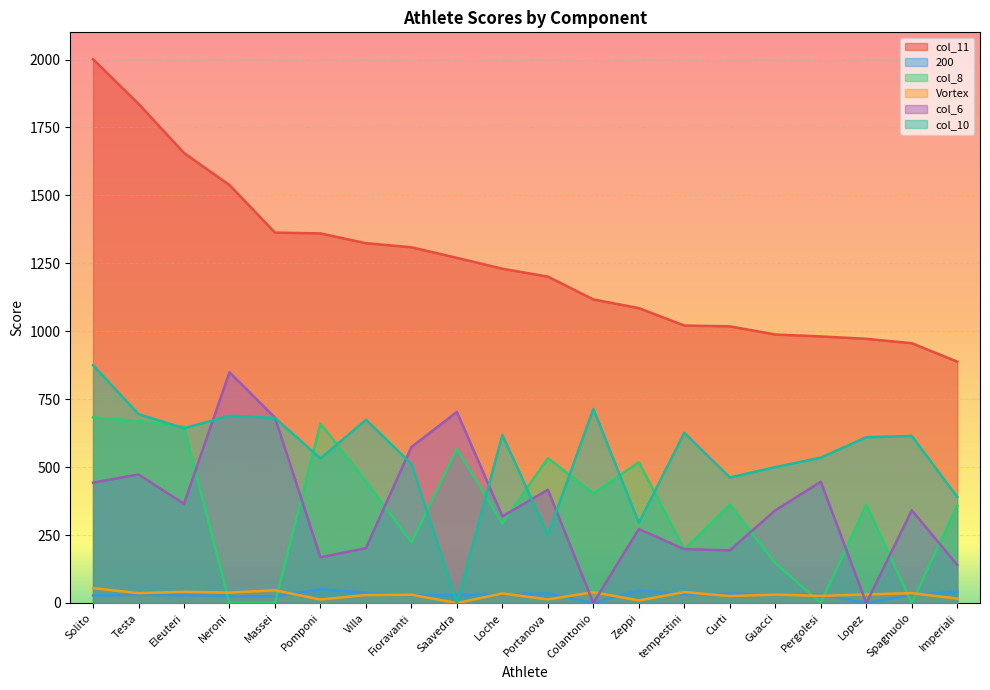

What is the approximate value of col_6 at Imperiali?

140.0